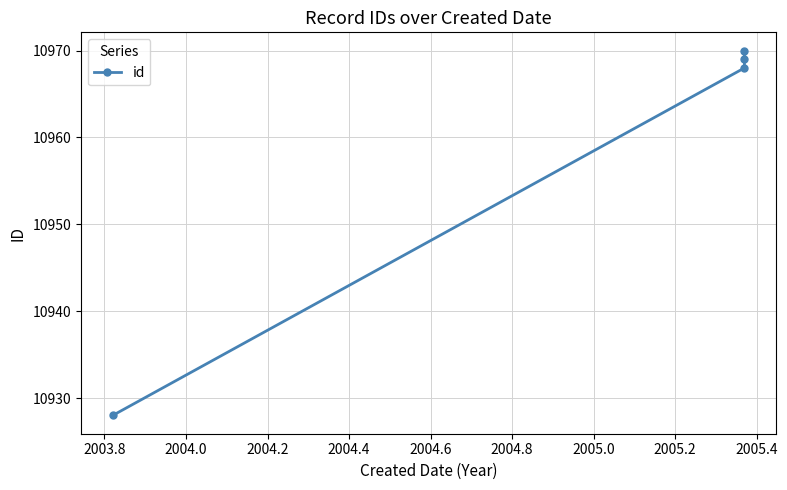

The value at 2004.0 is 6637. True or false?

False